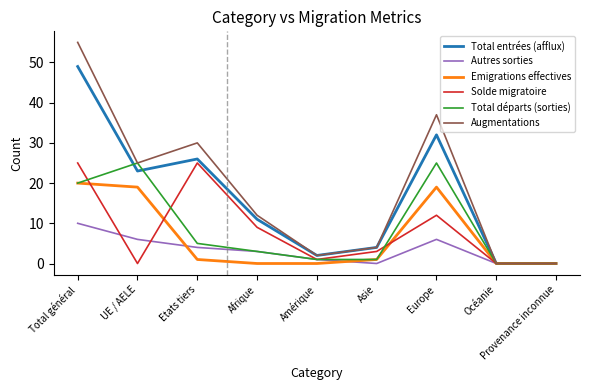

How many distinct data groups are displayed?

6